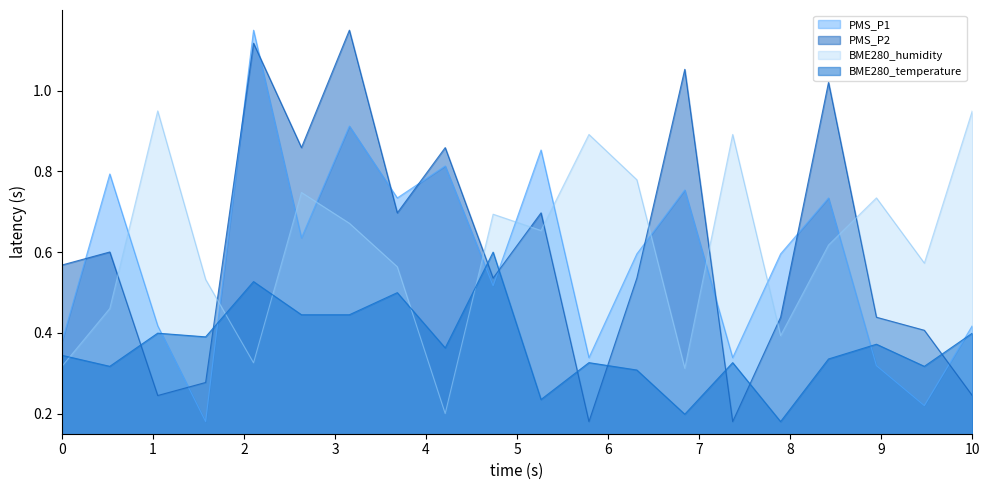

What is the difference between the highest and lowest values at 00:25?

0.5